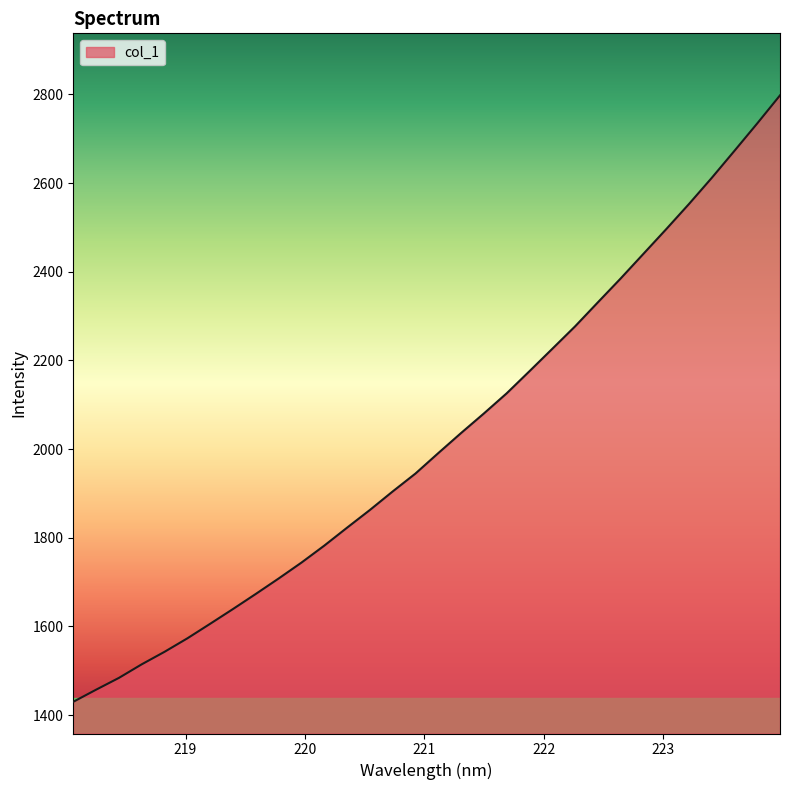

What is the maximum value shown in the chart?

2797.7